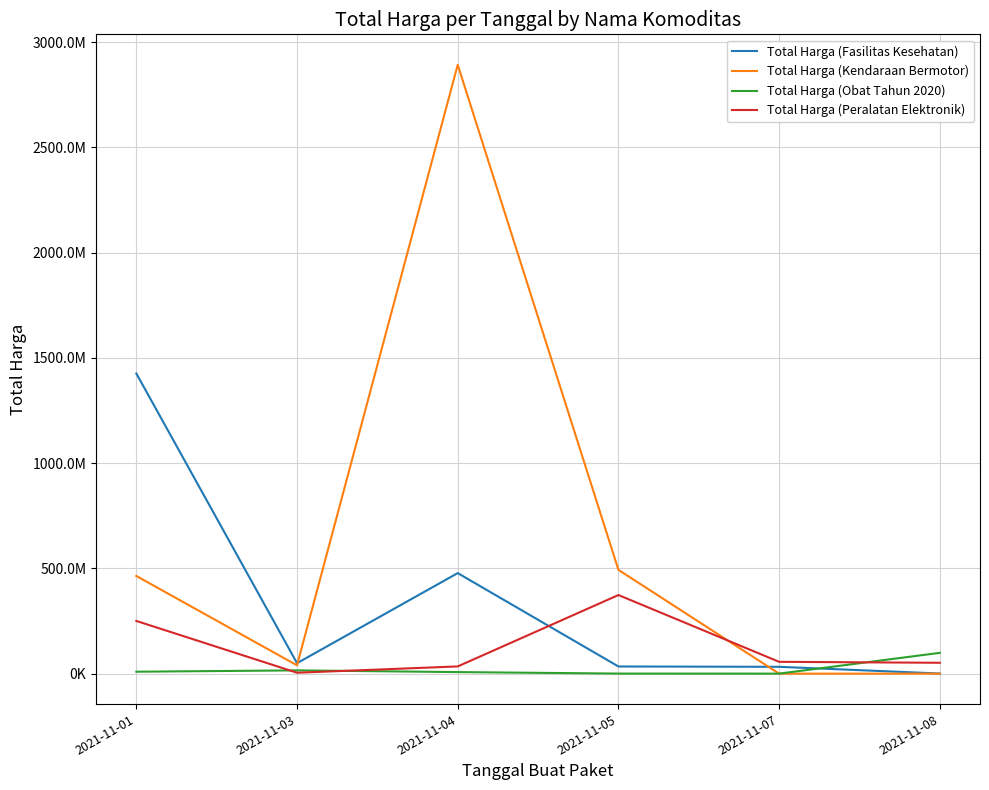

Rank the categories by Total Harga (Obat Tahun 2020) value from lowest to highest.

2021-11-07, 2021-11-05, 2021-11-04, 2021-11-01, 2021-11-03, 2021-11-08